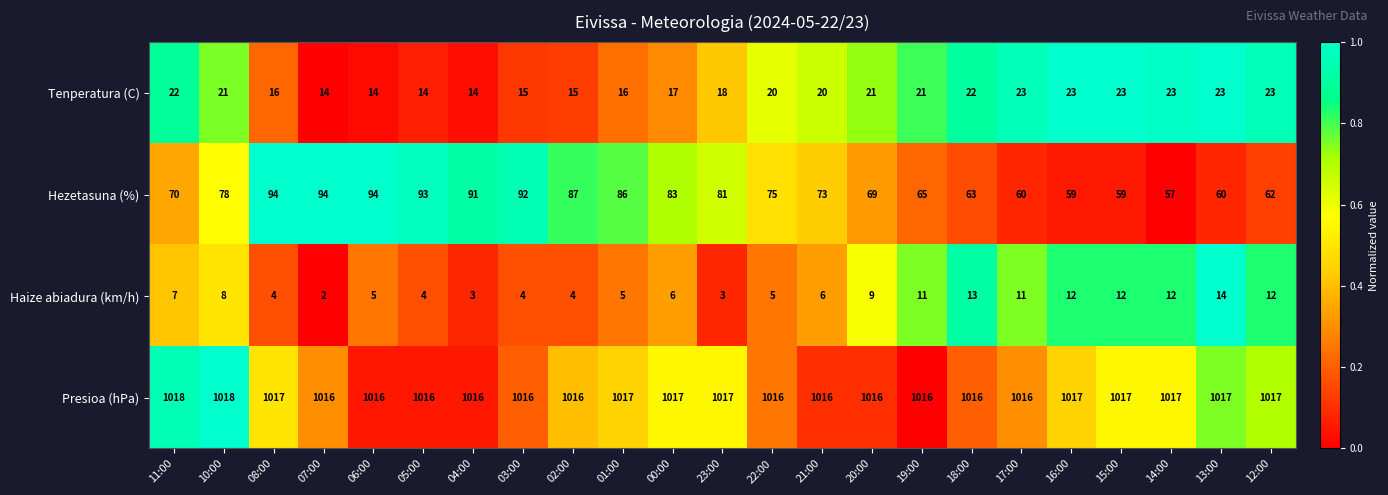

True or false: Tenperatura (C) has a value of 6 at 23:00.

False